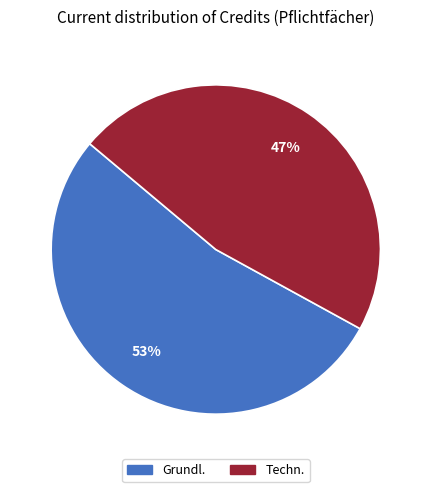

Is there any slice that represents more than half of the pie?

Yes